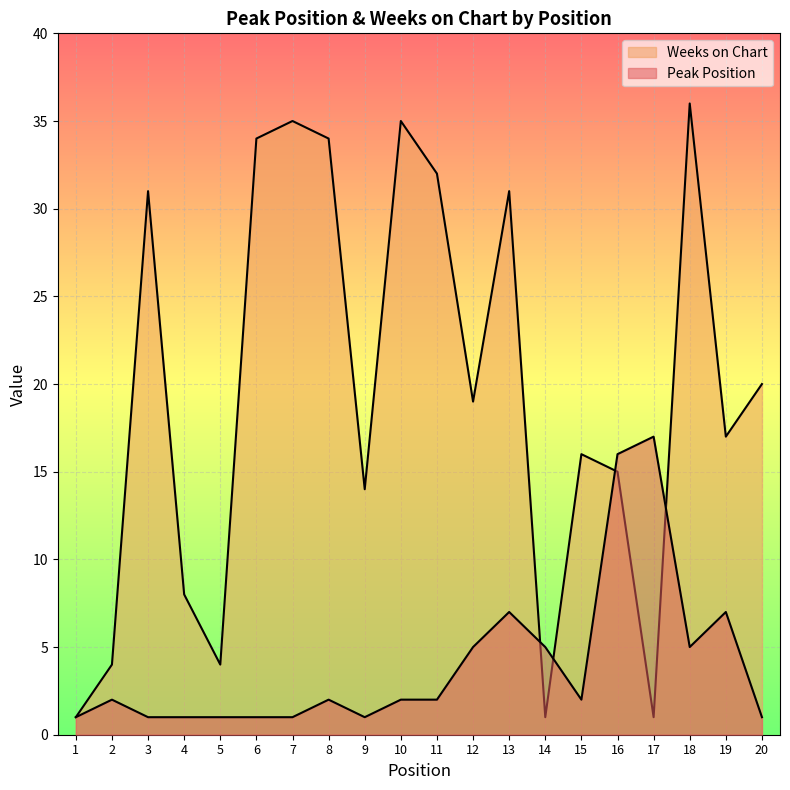

How many times do Peak Position and Weeks on Chart cross each other?

4